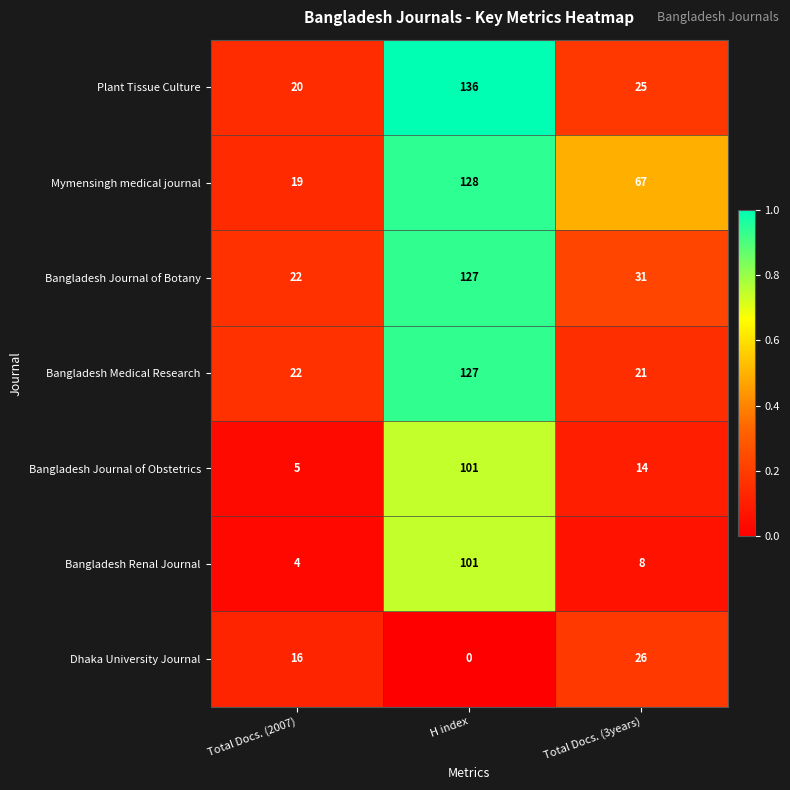

True or false: Plant Tissue Culture has a value of 25 at Total Docs. (3years).

True